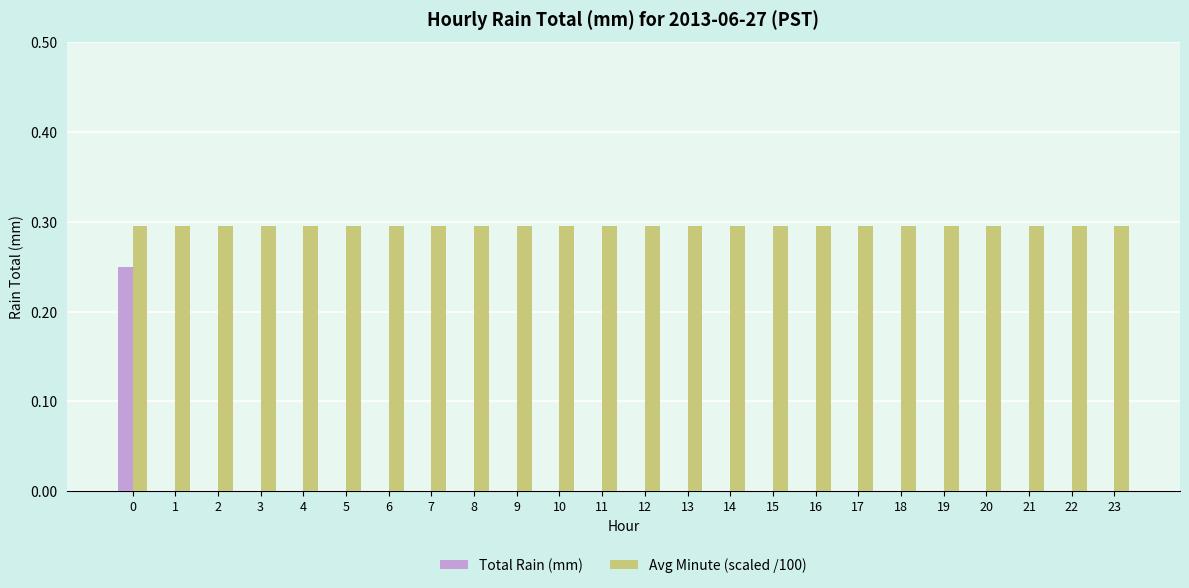

Between 0 and 19, which series saw the biggest shift?

Total Rain (mm)